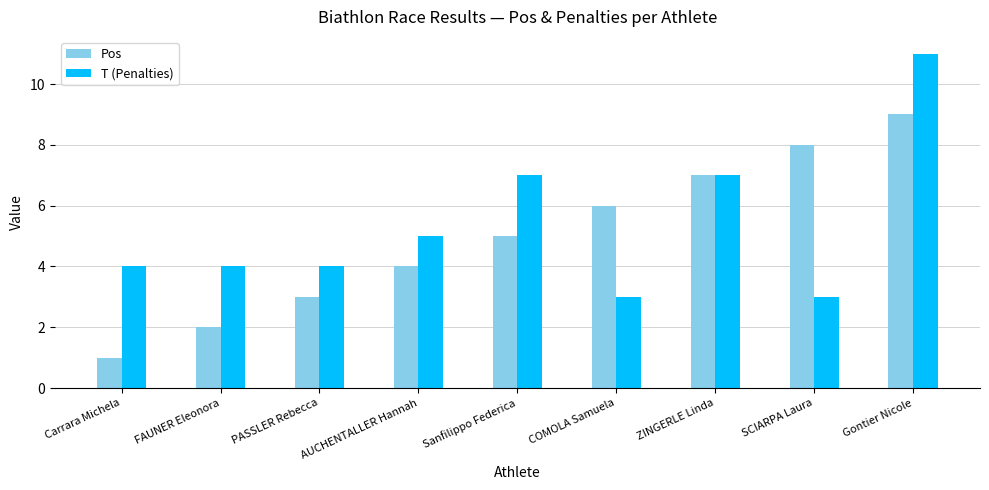

What is the spread (max minus min) of values at COMOLA Samuela?

3